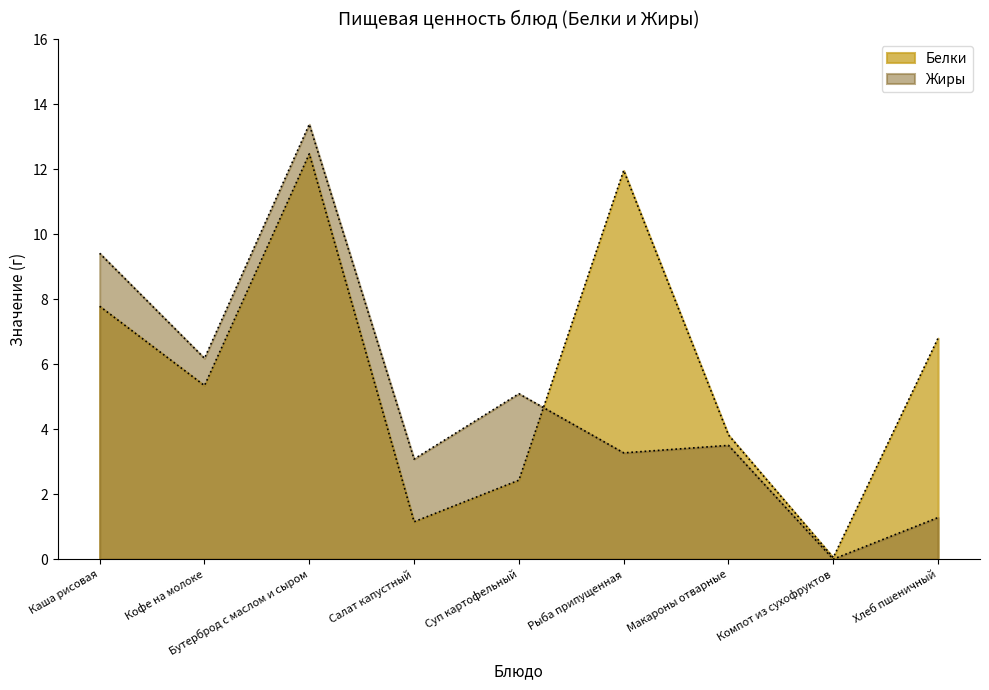

List the series in order of their peak value, highest first.

Жиры, Белки